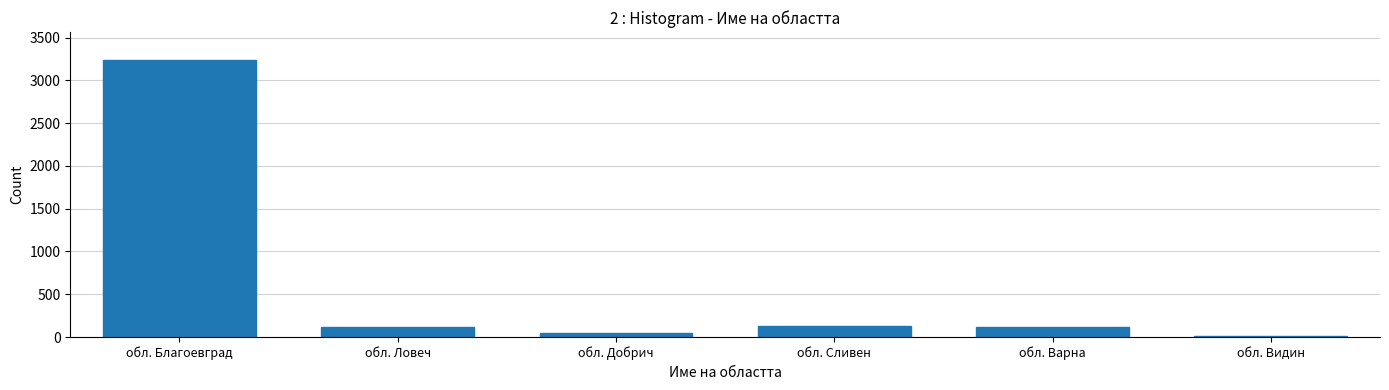

Is it true that the value at обл. Ловеч is 118?

True